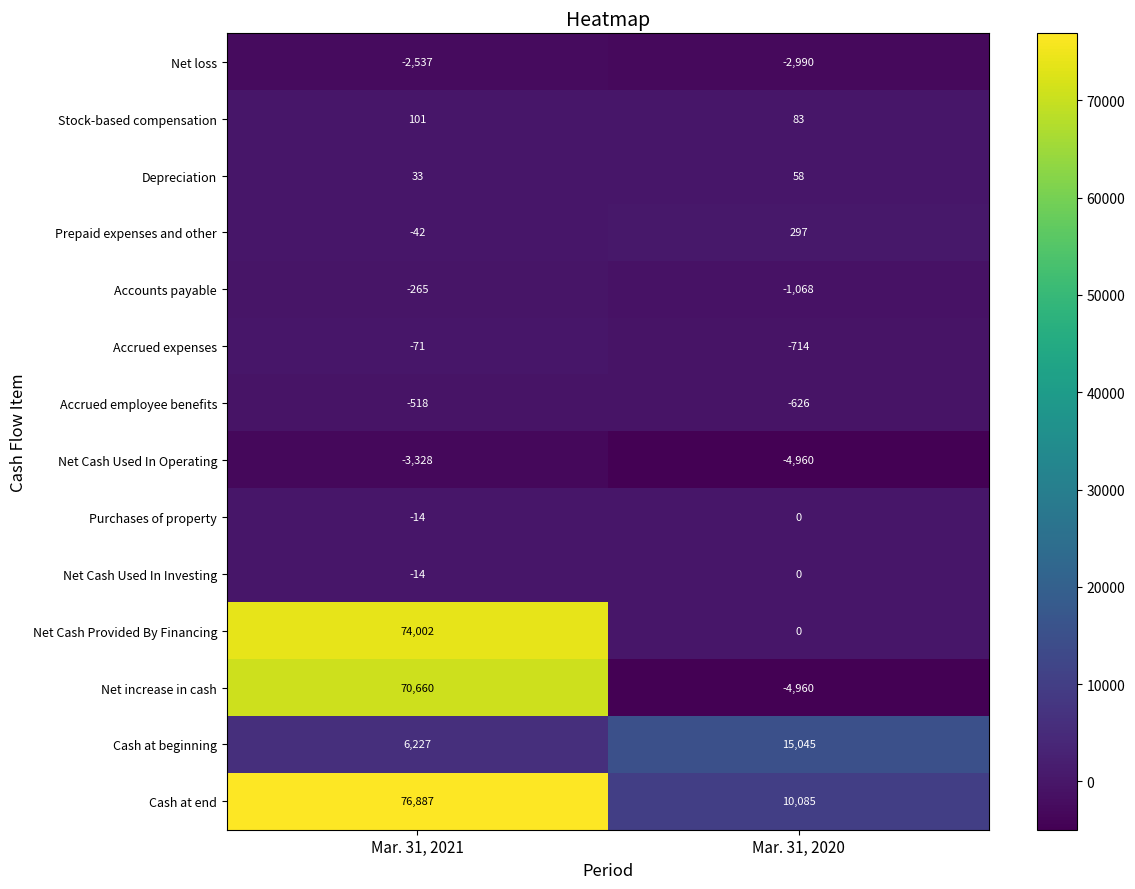

Rank the categories by Net Cash Provided By Financing value from lowest to highest.

Mar. 31, 2020, Mar. 31, 2021